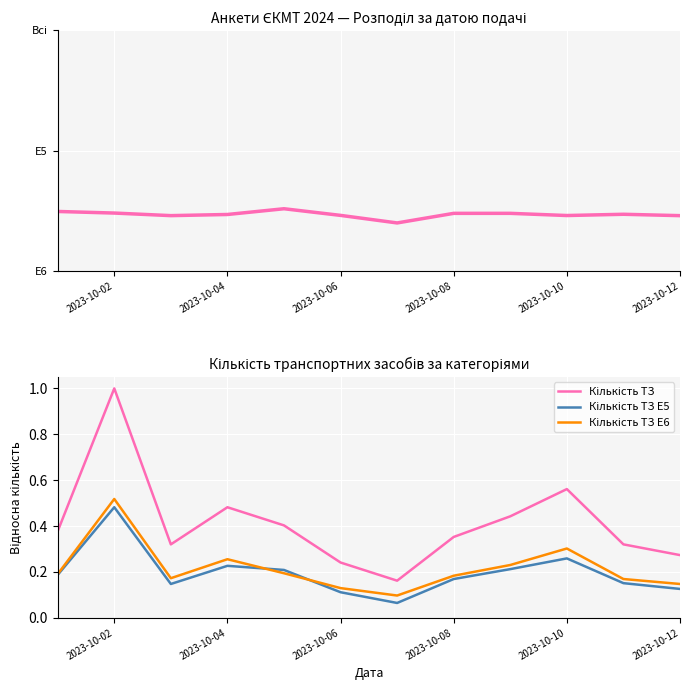

At how many categories does at least one series exceed 0?

12